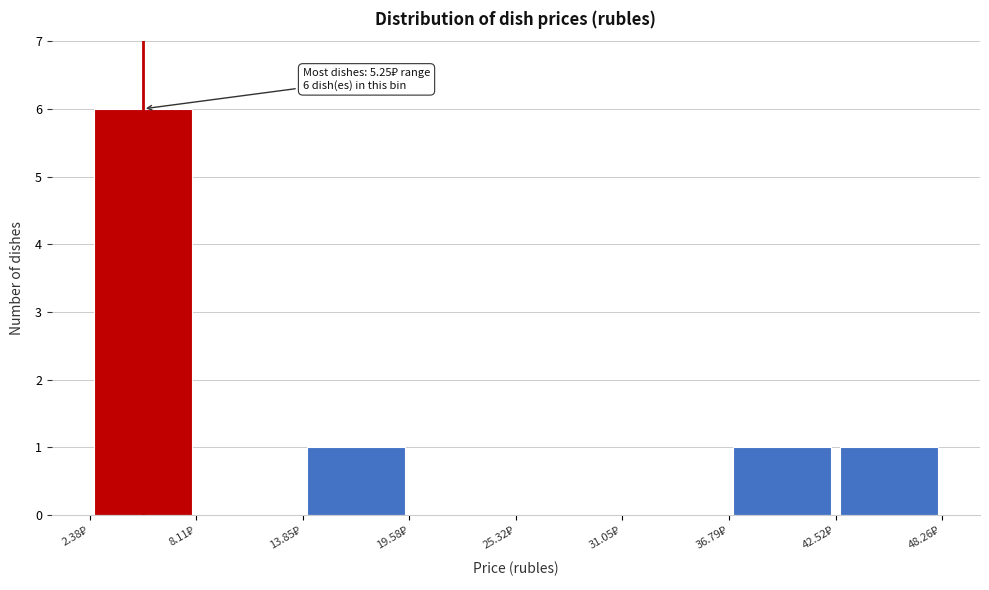

Which range on the x-axis has the tallest bar?

2 to 8